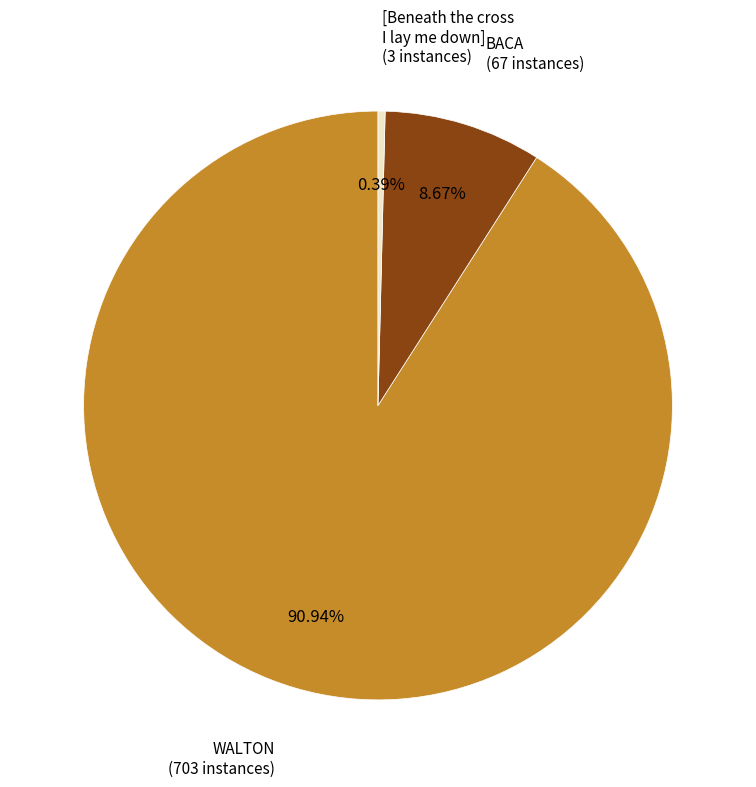

How many segments does this pie chart have?

3